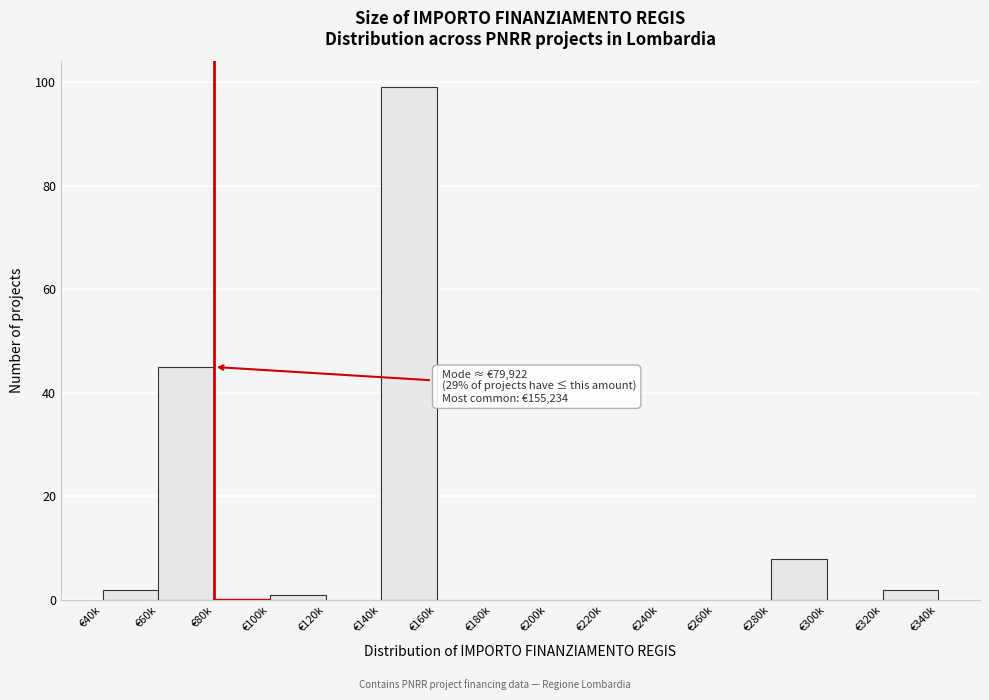

Reading left to right, transcribe all the data shown in this chart.

€40k=2	€60k=45	€80k=0	€100k=1	€120k=0	€140k=99	€160k=0	€180k=0	€200k=0	€220k=0	€240k=0	€260k=0	€280k=8	€300k=0	€320k=2